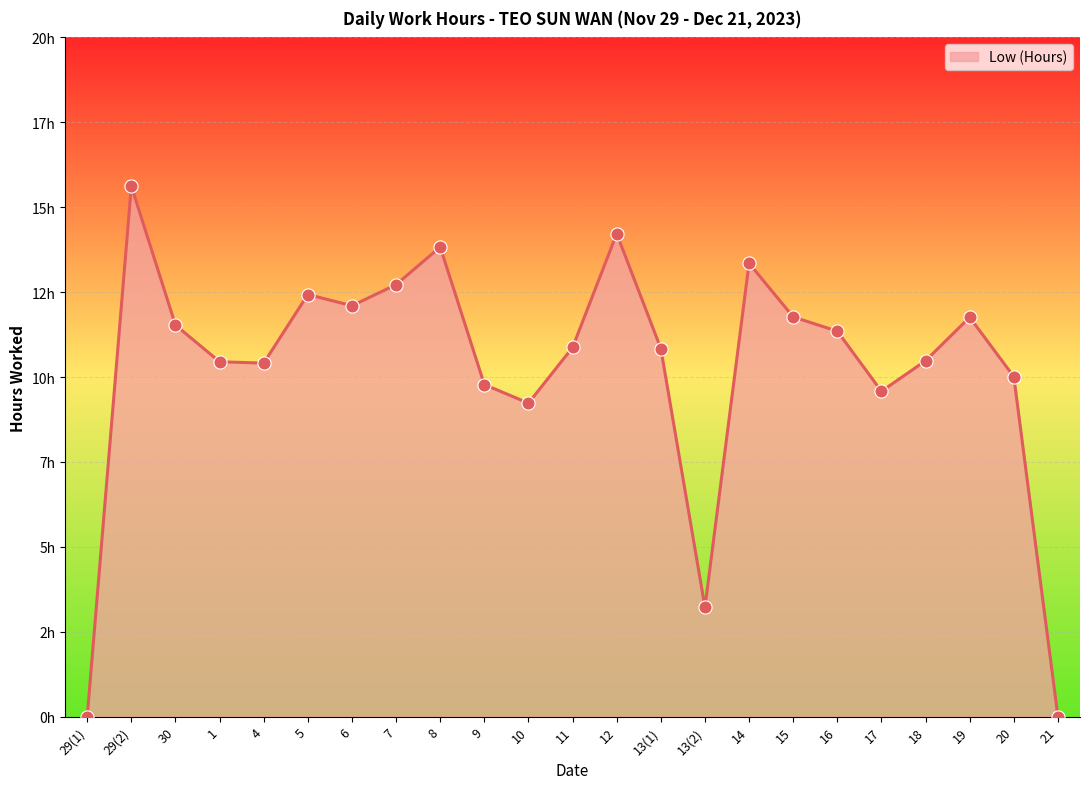

Which has a higher value, 9 or 16?

16